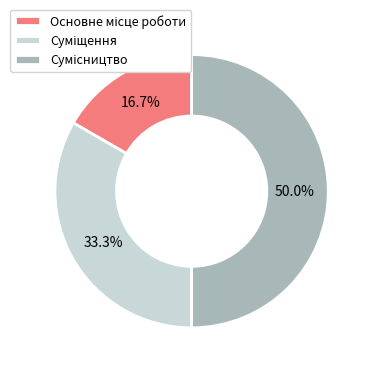

Rank the categories by value from lowest to highest.

Основне місце роботи, Суміщення, Сумісництво